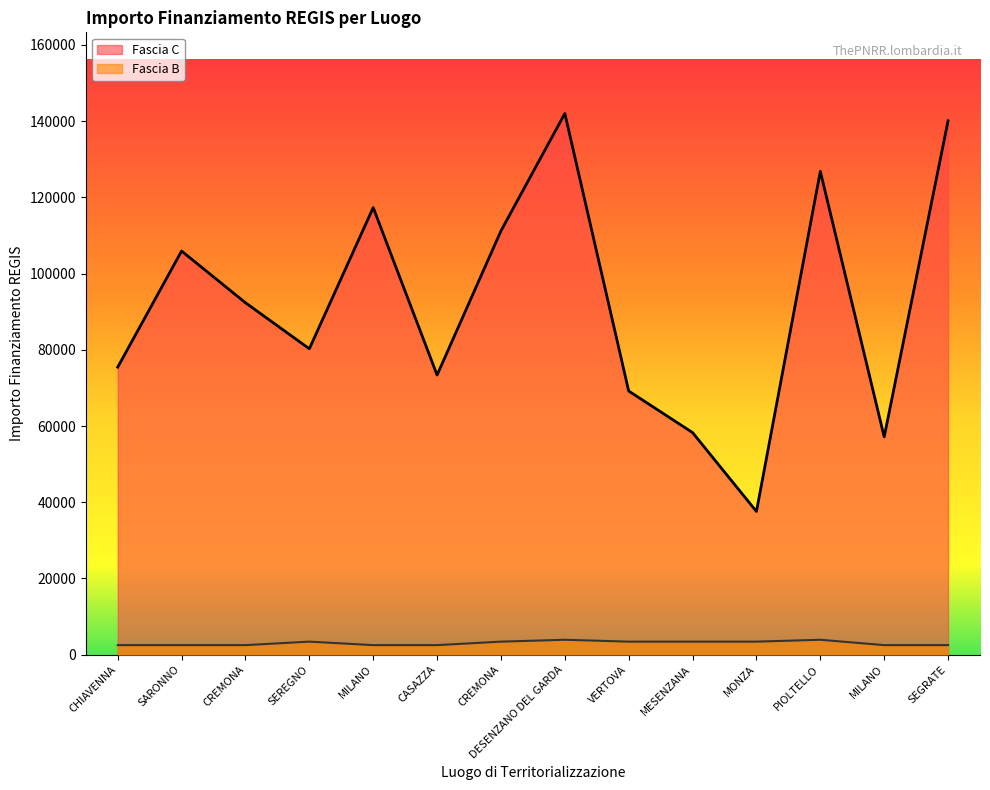

Which has a higher value, CHIAVENNA or SARONNO?

SARONNO